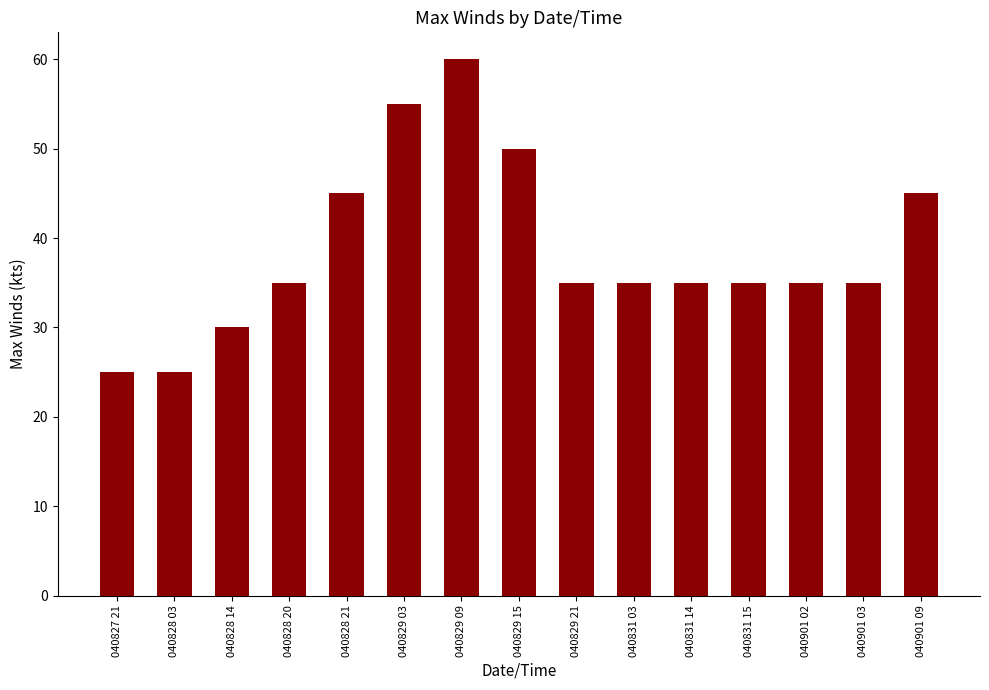

Between 040828 14 and 040828 03, which is larger?

040828 14